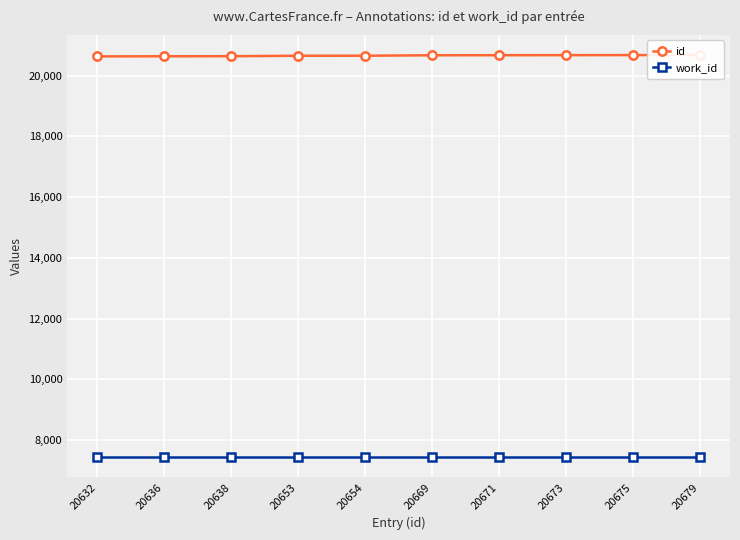

Rank the categories by id value from highest to lowest.

20679, 20675, 20673, 20671, 20669, 20654, 20653, 20638, 20636, 20632